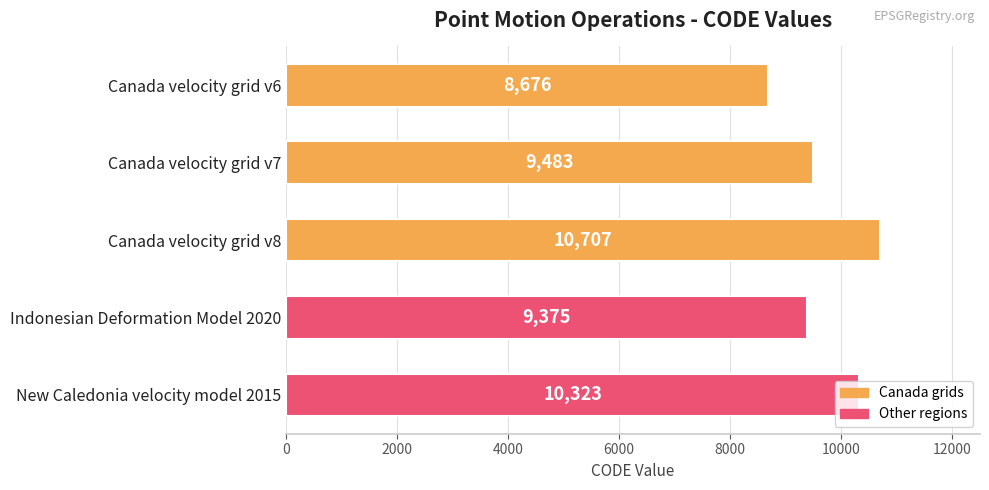

What is the maximum value shown in the chart?

10707